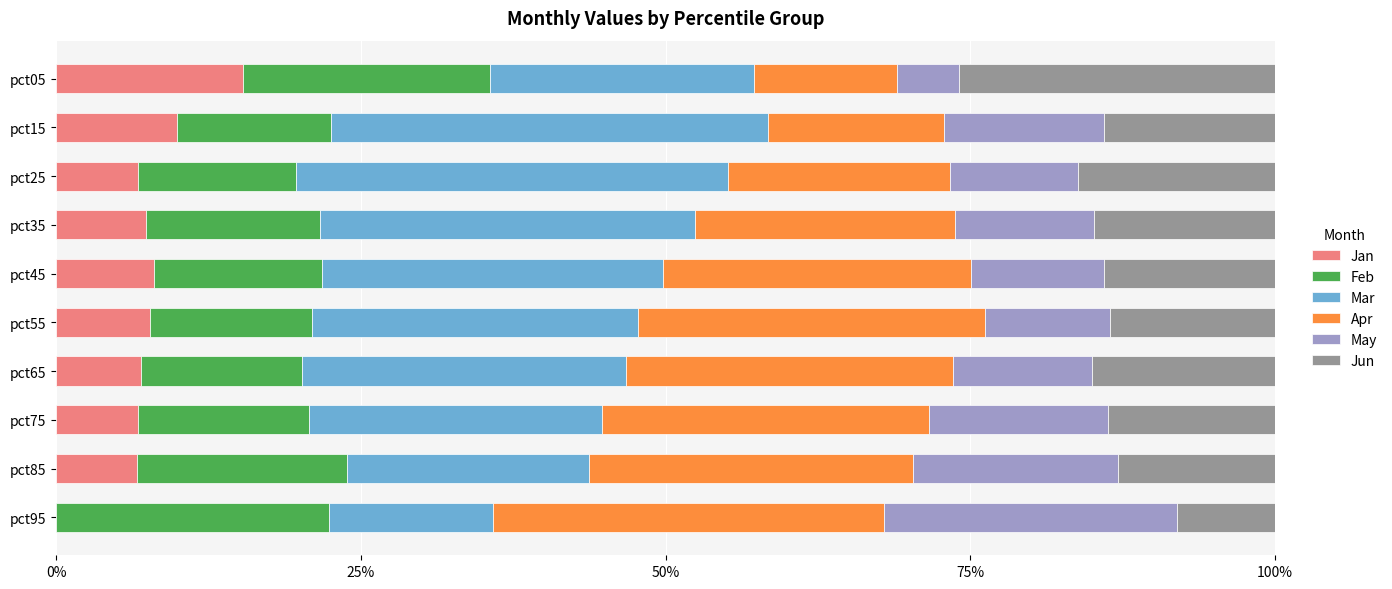

Count the number of categories in the chart.

10